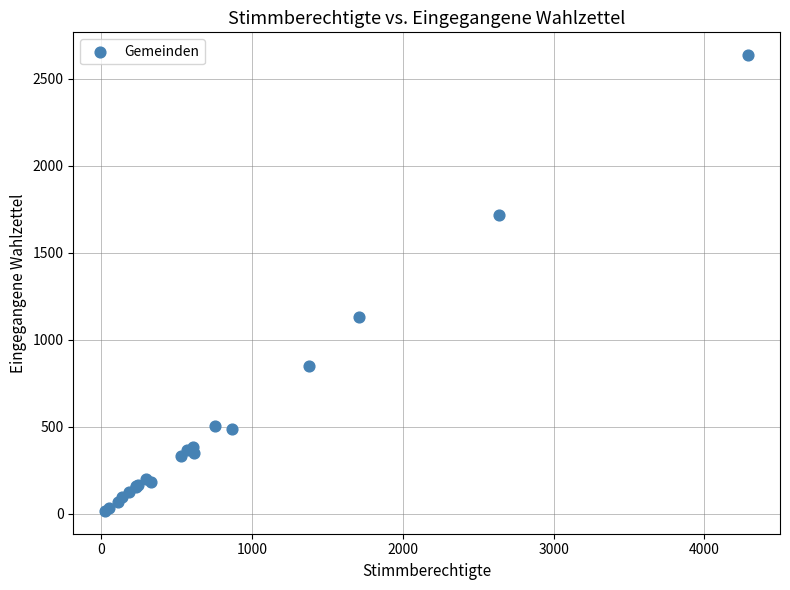

What Y value in the scatter plot is closest to 1326?

1129